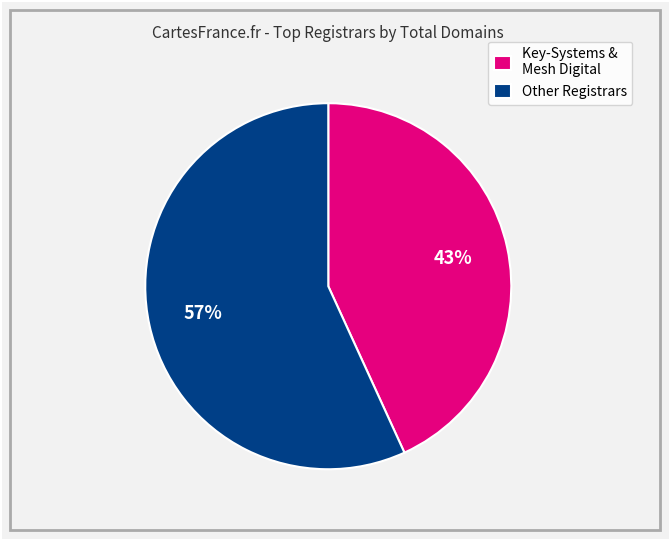

To the nearest percent, what is the average slice percentage?

50%